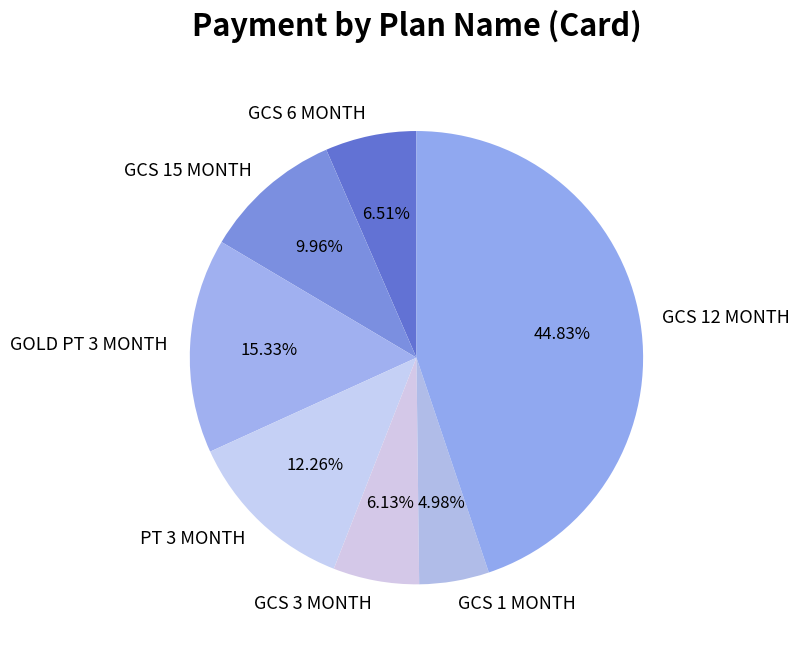

Which category has the biggest portion of the pie?

GCS 12 MONTH